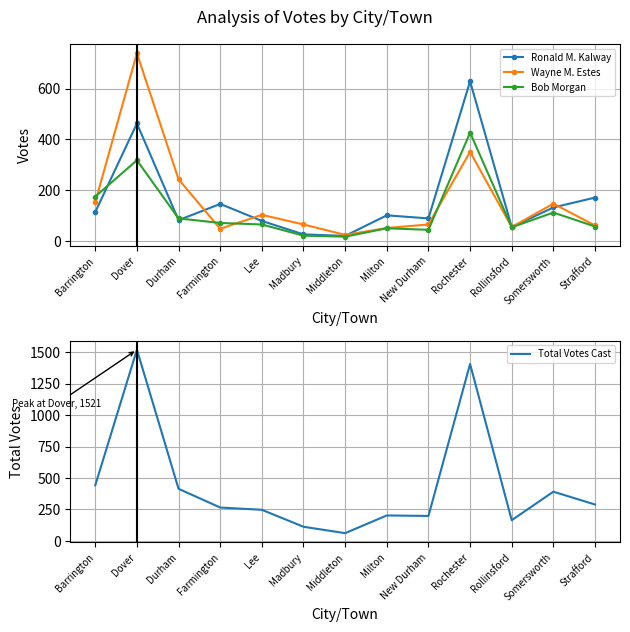

What is the minimum value for Ronald M. Kalway?

20